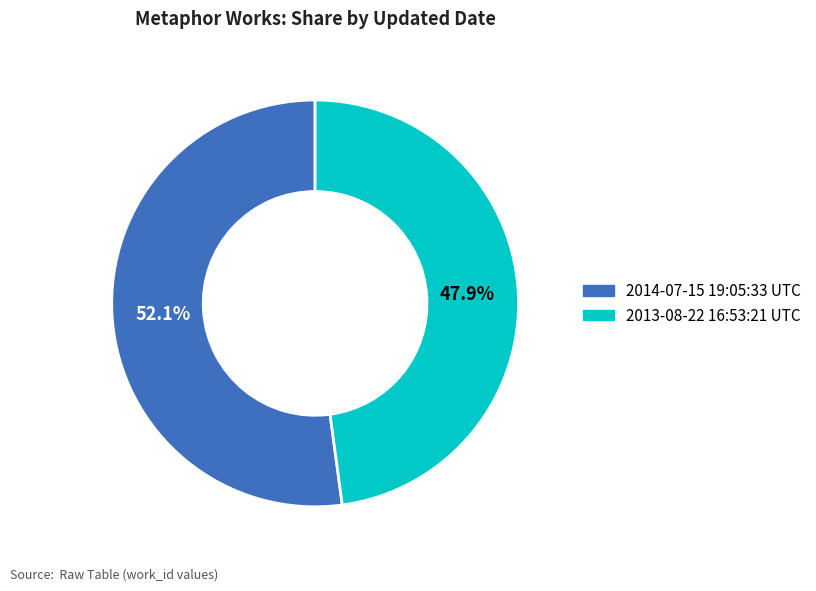

What is the ratio of the value at 2013-08-22 16:53:21 UTC to the value at 2014-07-15 19:05:33 UTC?

0.9